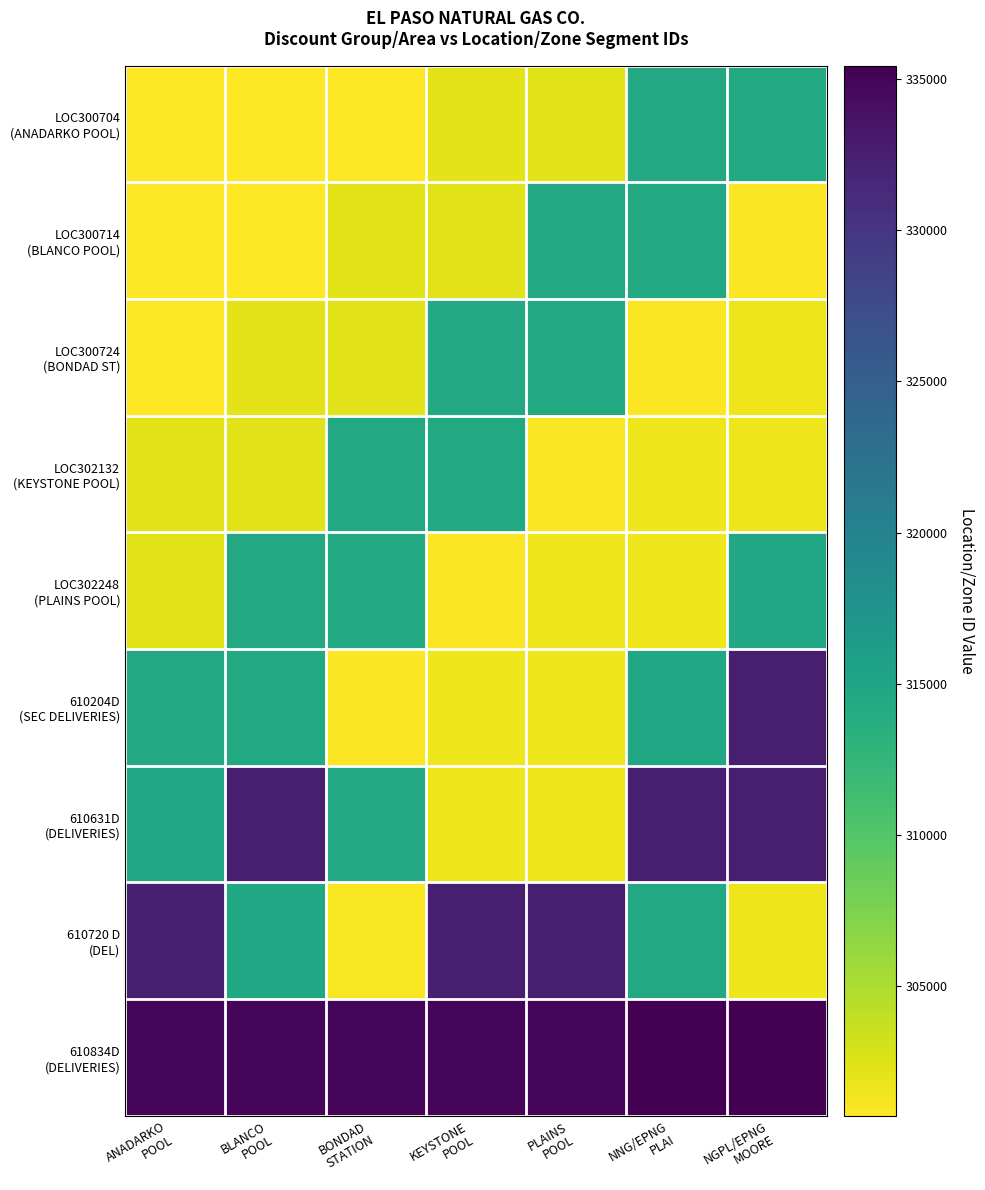

How many series are shown in this chart?

9